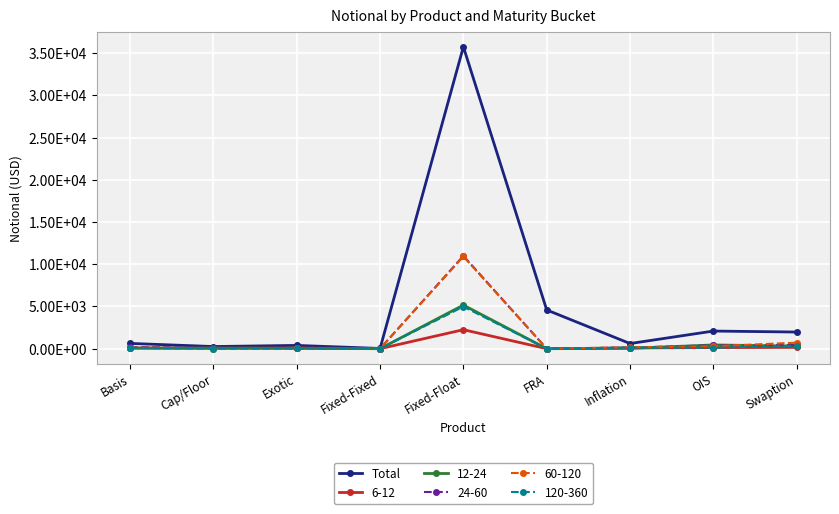

Is this an area chart (filled region under the line)?

No